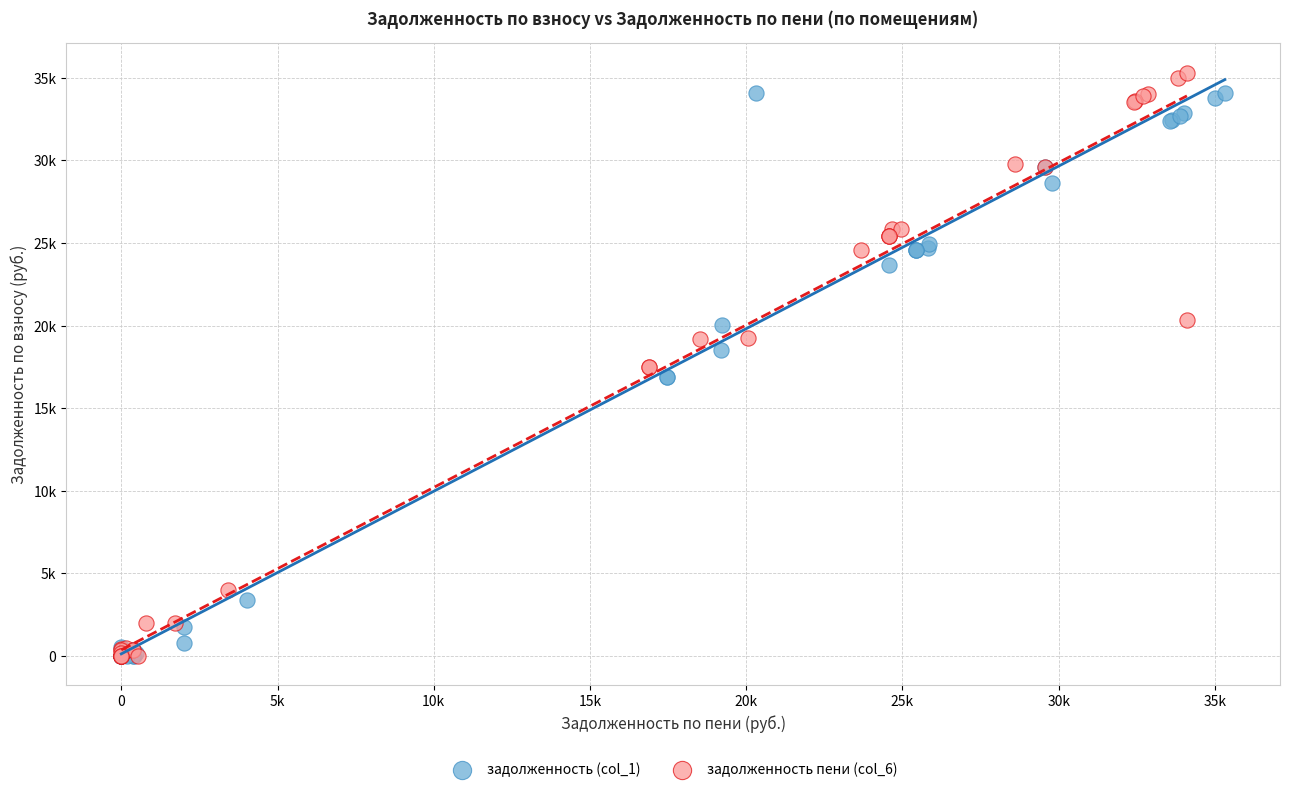

Which series reaches the maximum Y coordinate?

задолженность пени (col_6)